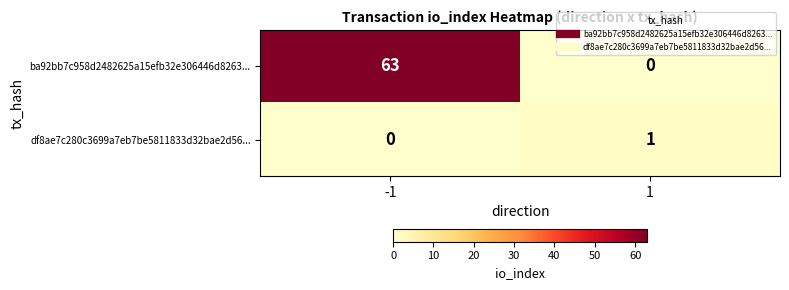

At 1, list the series in order from smallest to largest.

ba92bb7c958d2482625a15efb32e306446d8263..., df8ae7c280c3699a7eb7be5811833d32bae2d56...